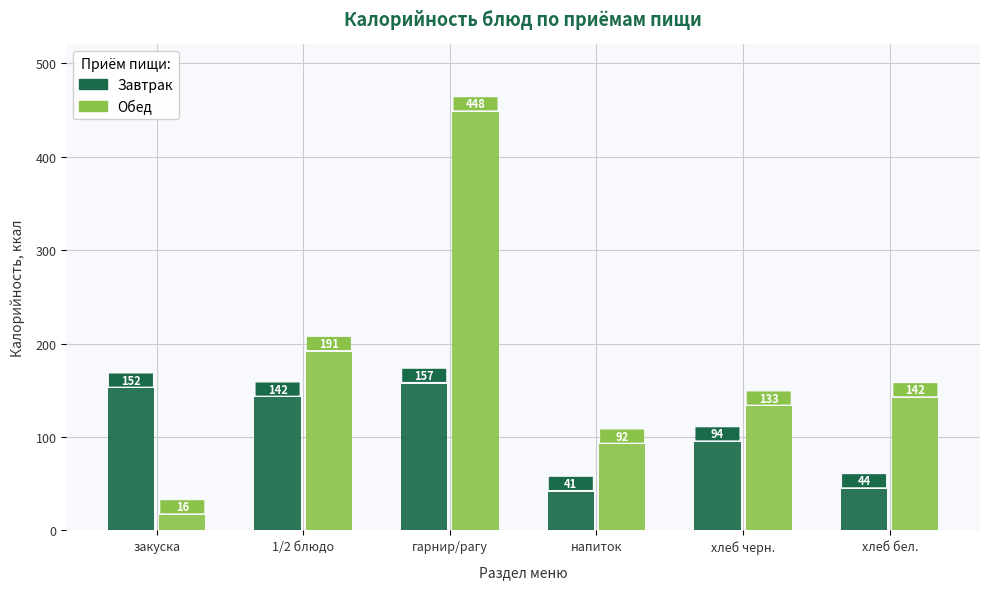

Is the value of Завтрак at закуска greater than the value of Обед at закуска?

Yes